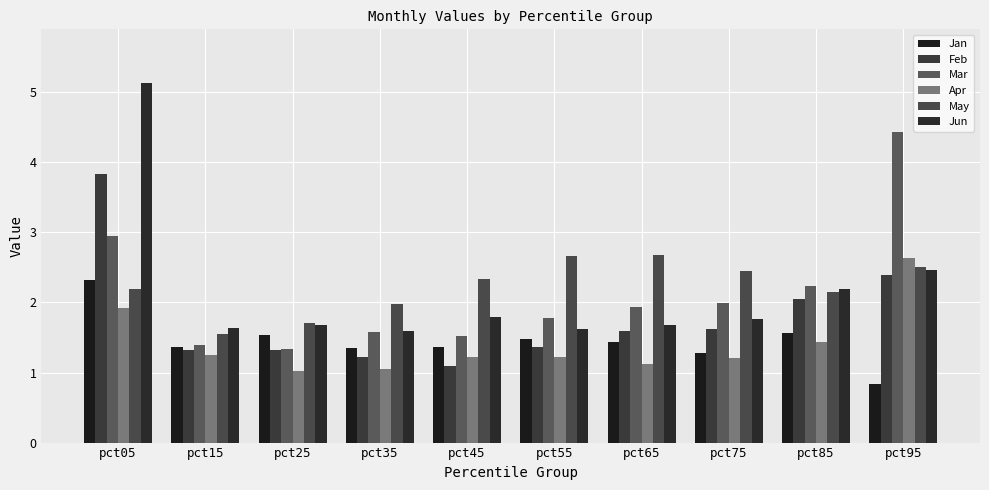

What is the difference between the highest and lowest values at pct35?

0.9